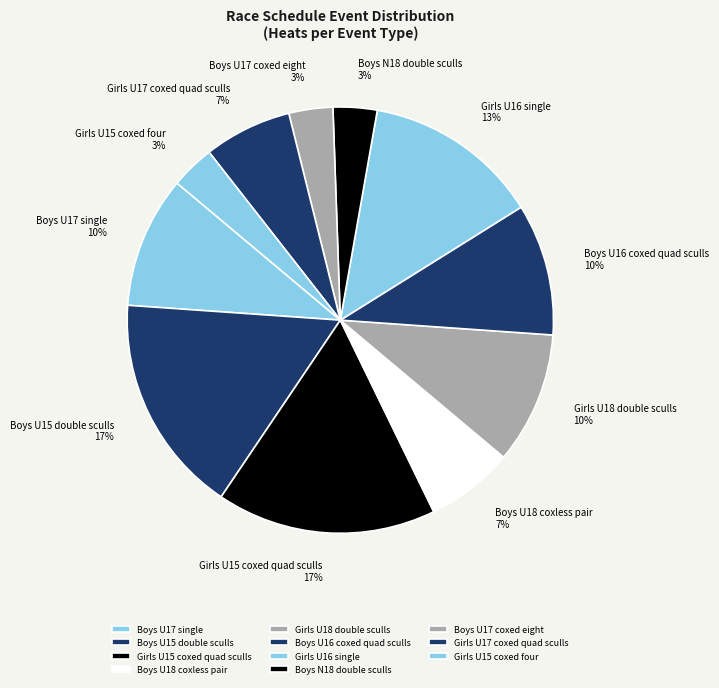

How many segments does this pie chart have?

11